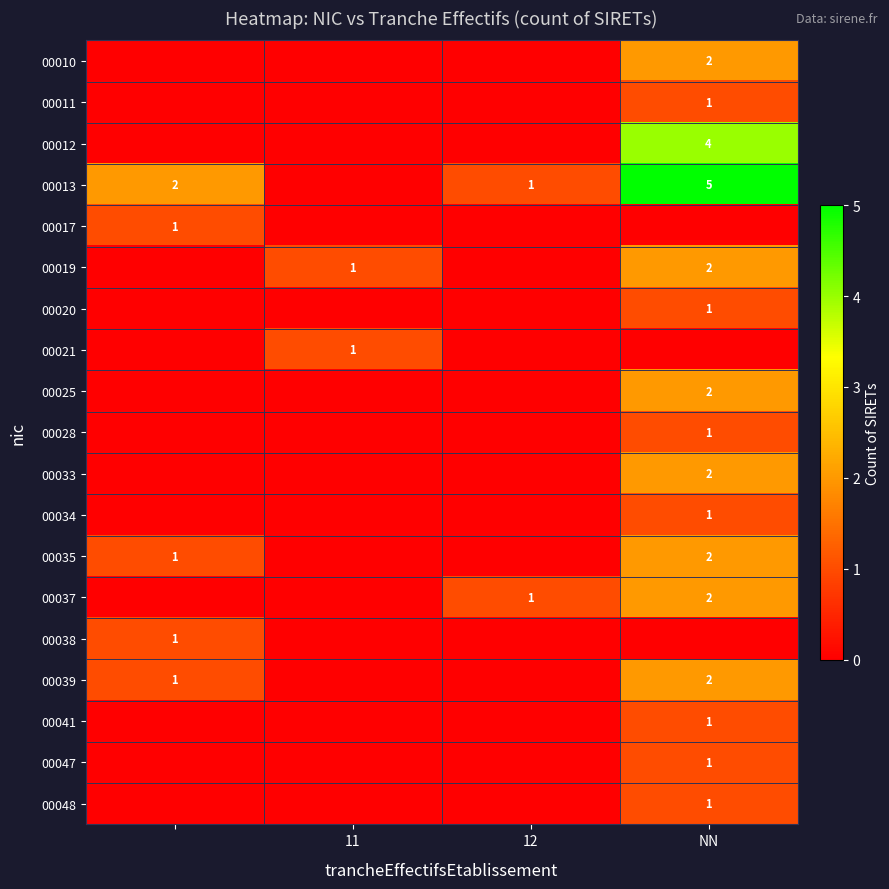

What is the difference between the 00013 values at 12 and NN?

4